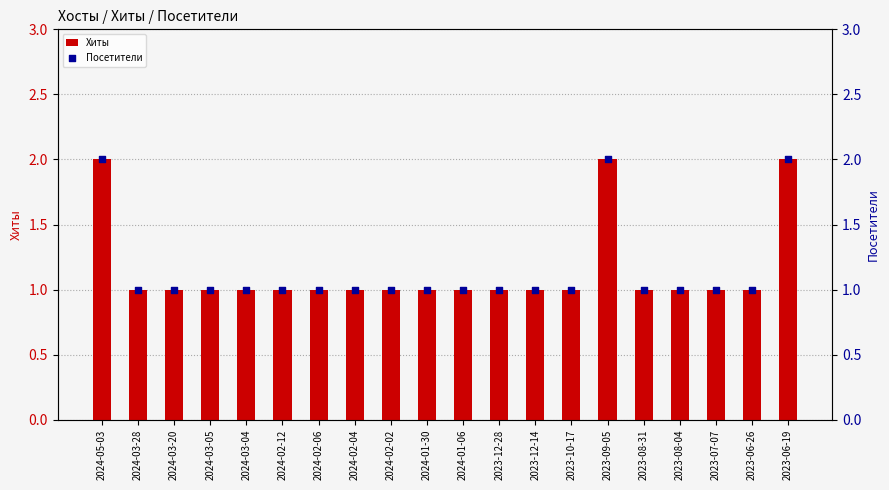

What is the total value across all series at 2023-08-31?

2